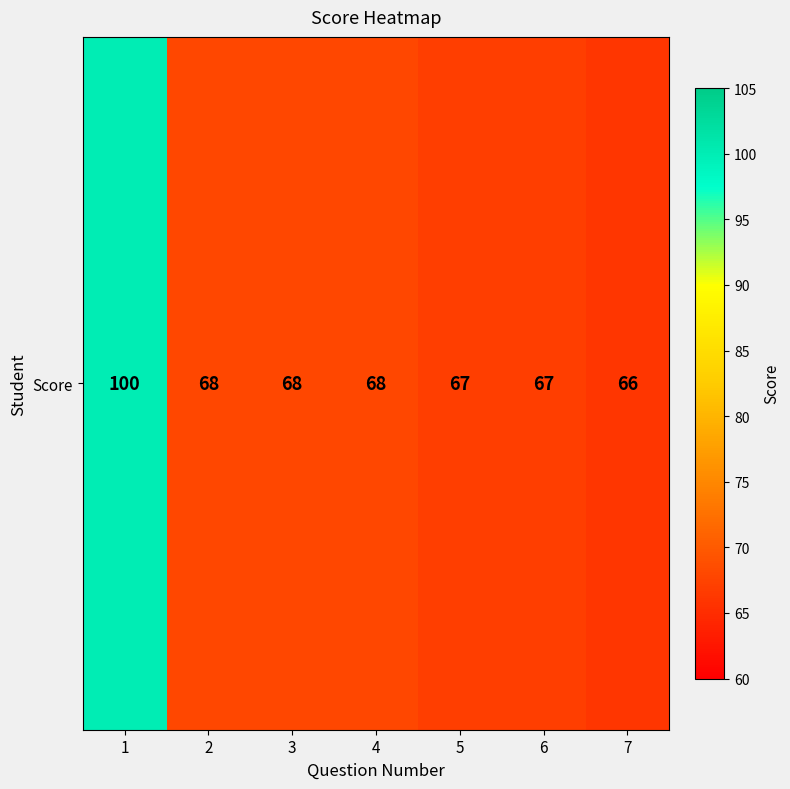

How many data points are above 68?

1